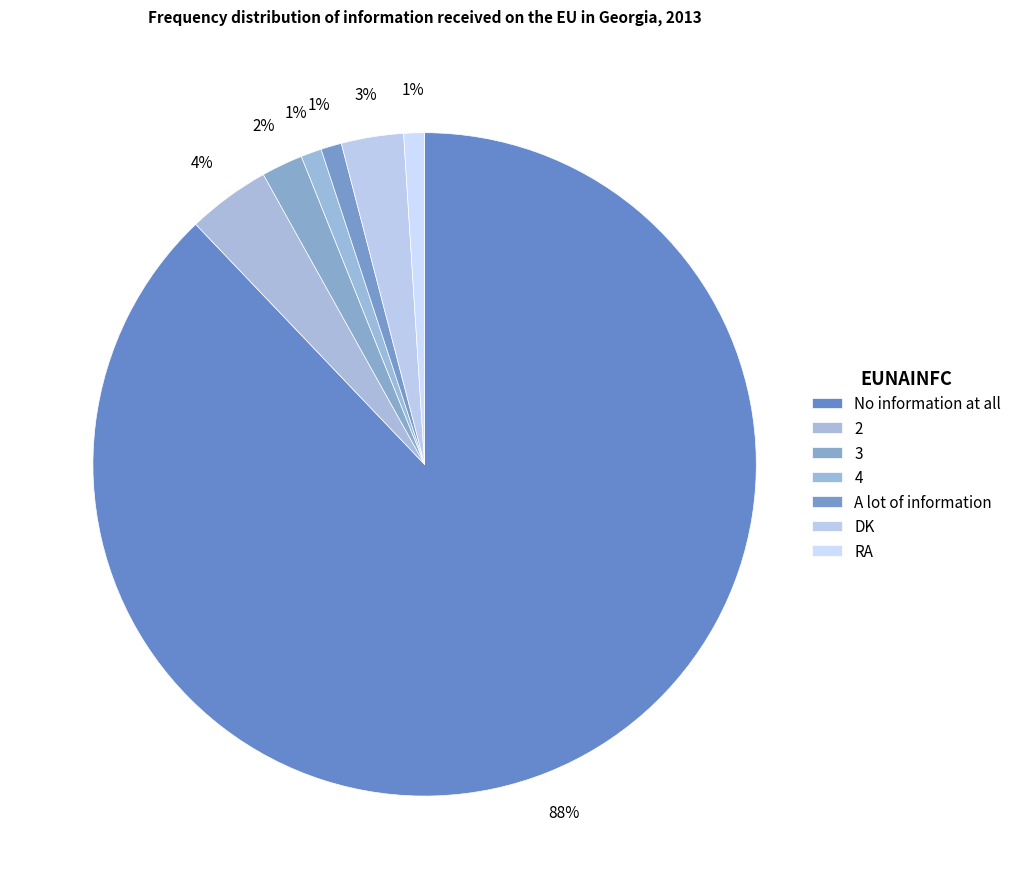

Is No information at all the majority of the pie?

Yes